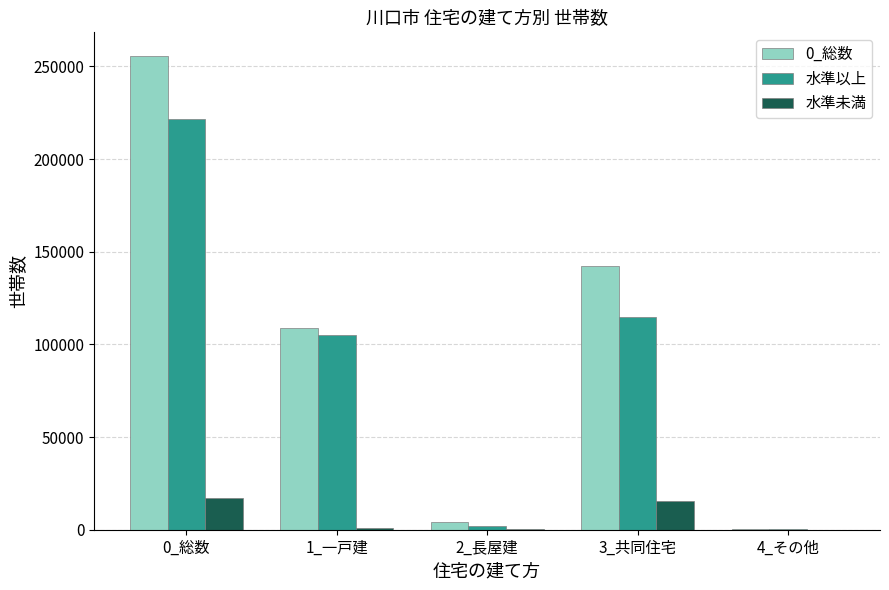

The value of 水準以上 at 1_一戸建 is 104890. True or false?

True